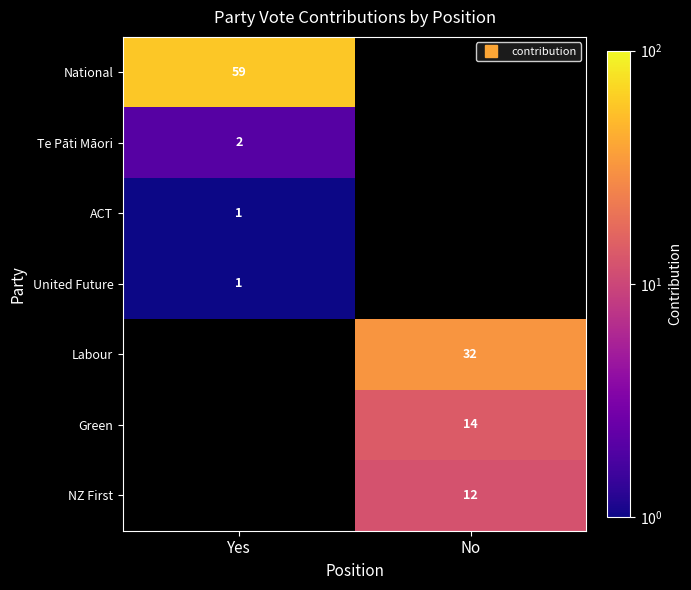

Which label corresponds to the largest value in the chart?

Yes